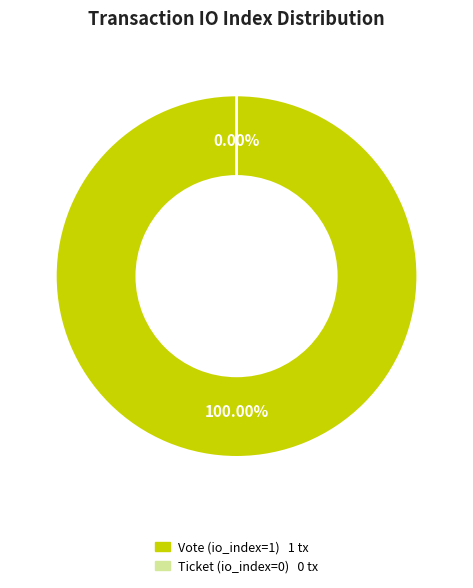

How many slices are in this pie chart?

2